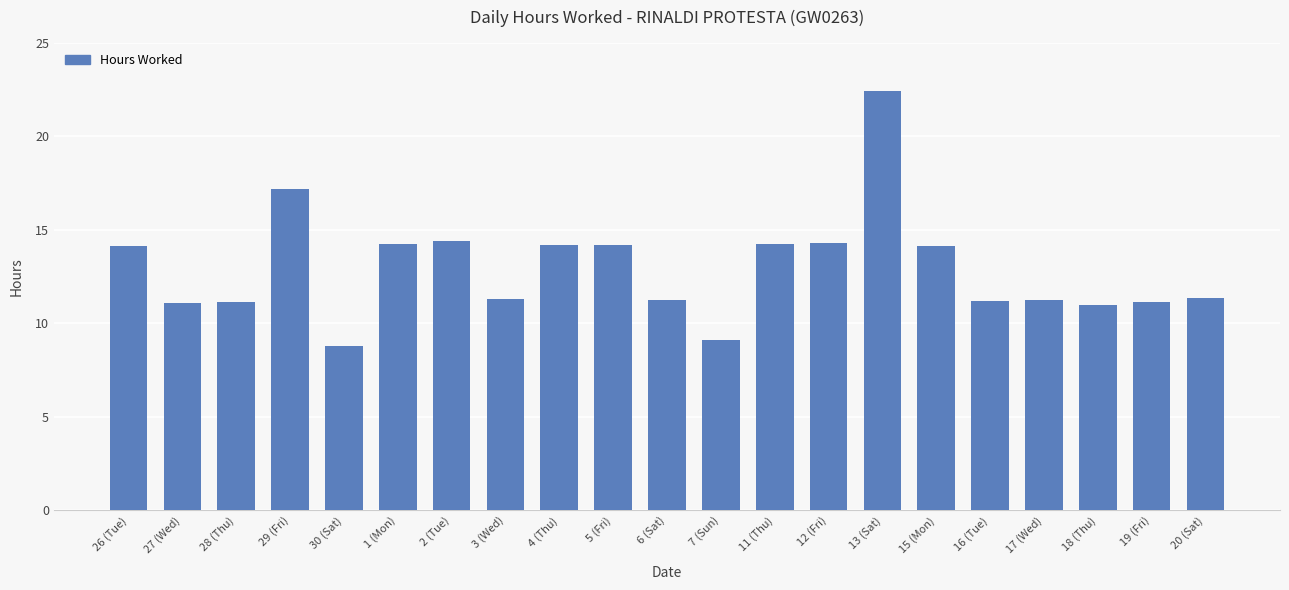

Which category has the highest value across all series?

13 (Sat)